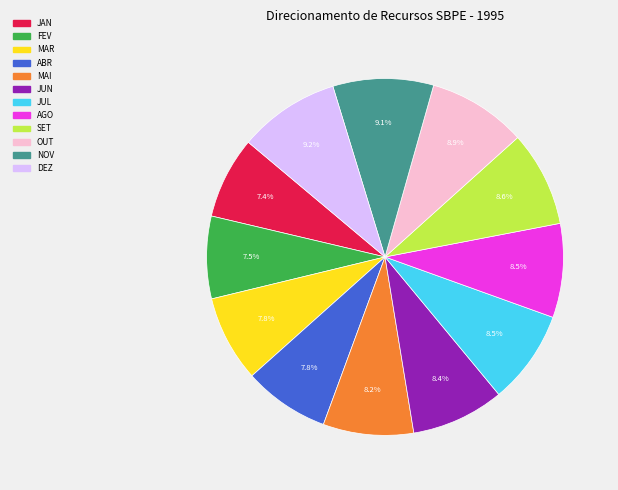

What is the total percentage of JUL and MAR?

16.3%